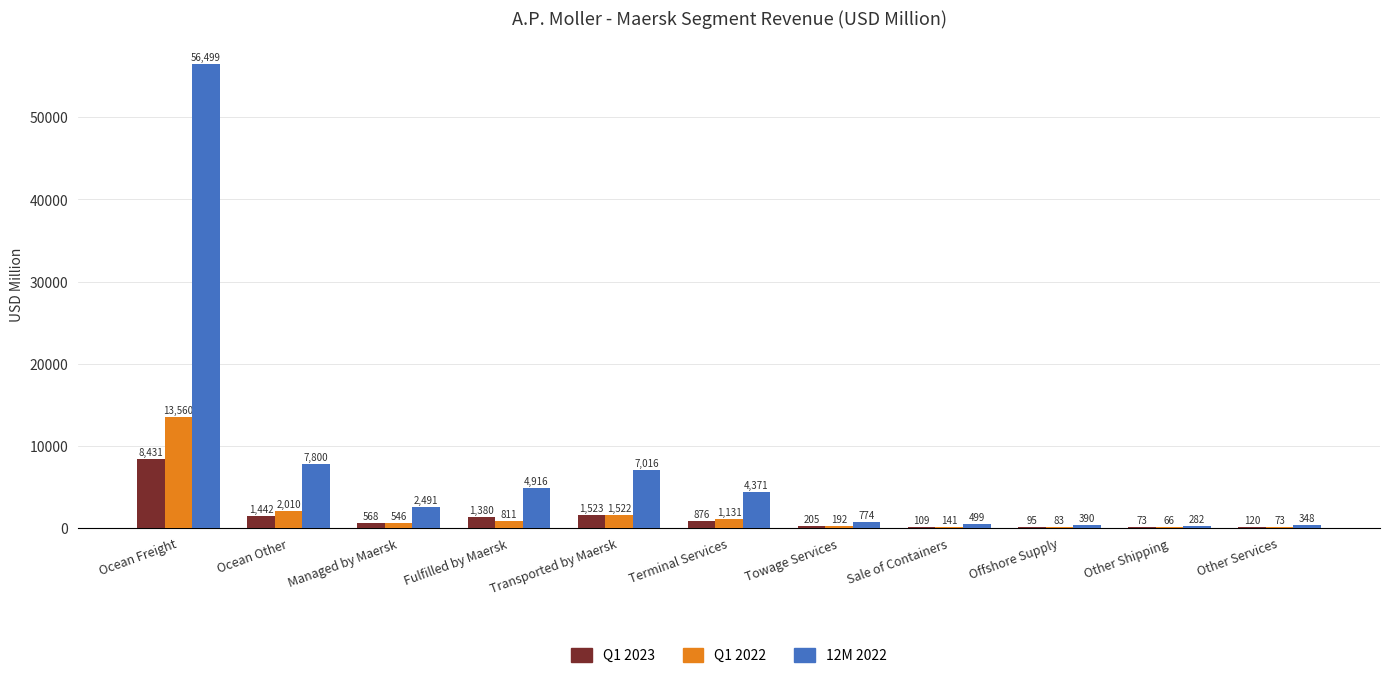

How many groups of bars are there?

11